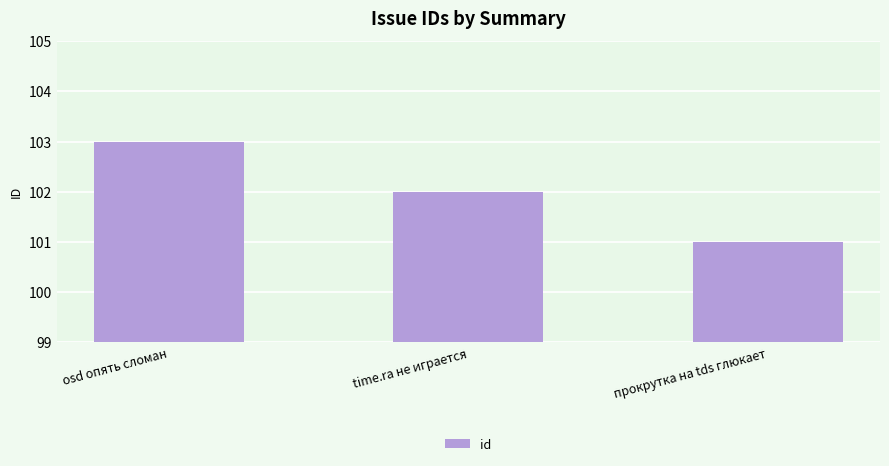

Reading right to left, extract all data points from this chart.

101	102	103